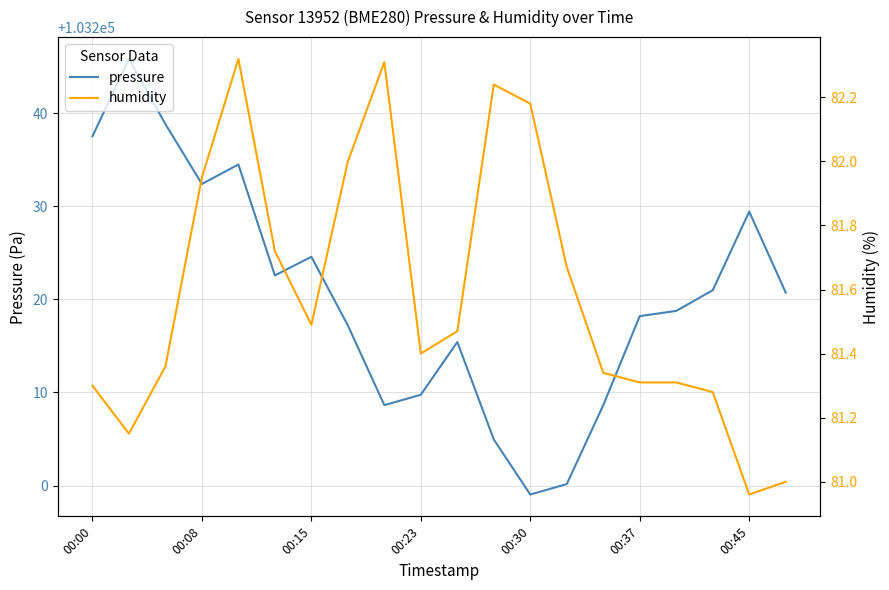

Is it true that pressure equals 38193.1 at 00:30?

False